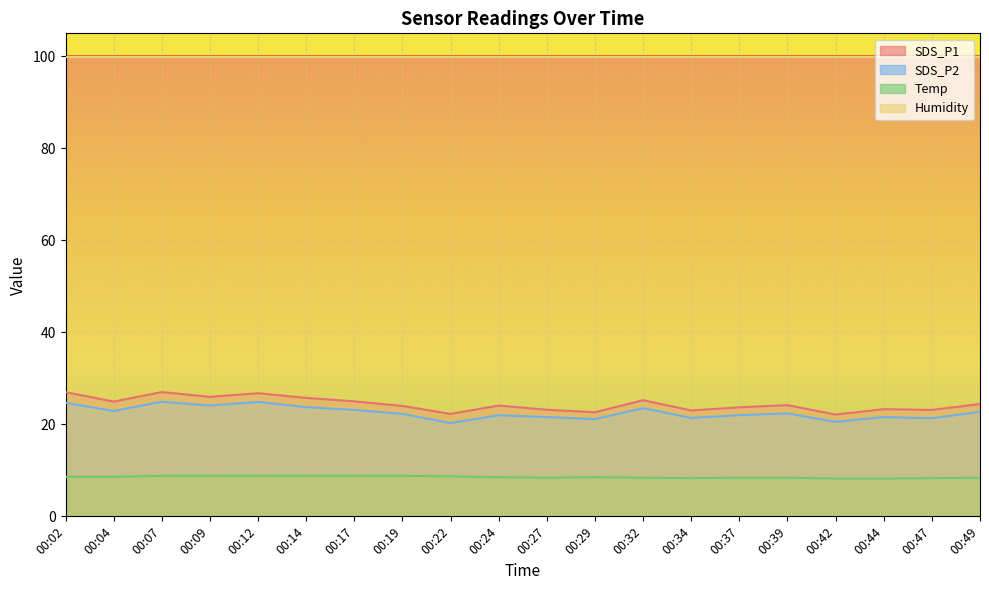

At which label does SDS_P1 first exceed 24?

00:02